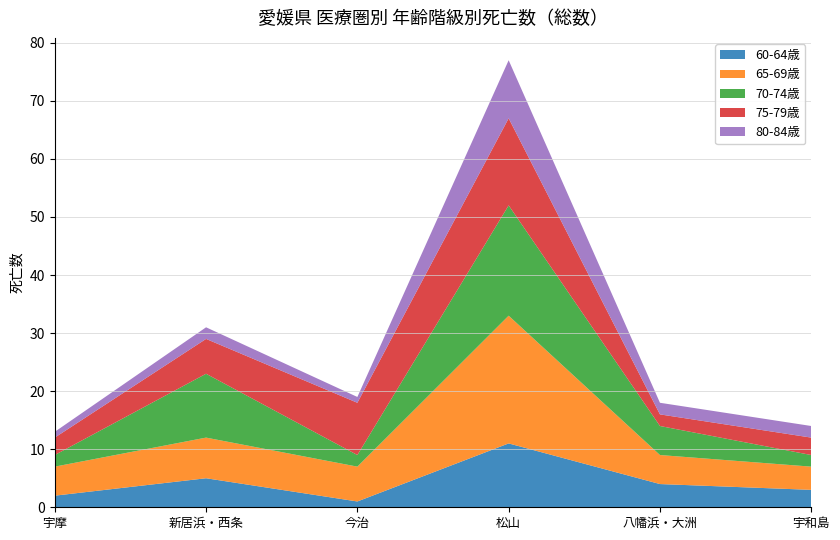

List the labels in order of 70-74歳 value, smallest first.

宇摩, 今治, 宇和島, 八幡浜・大洲, 新居浜・西条, 松山